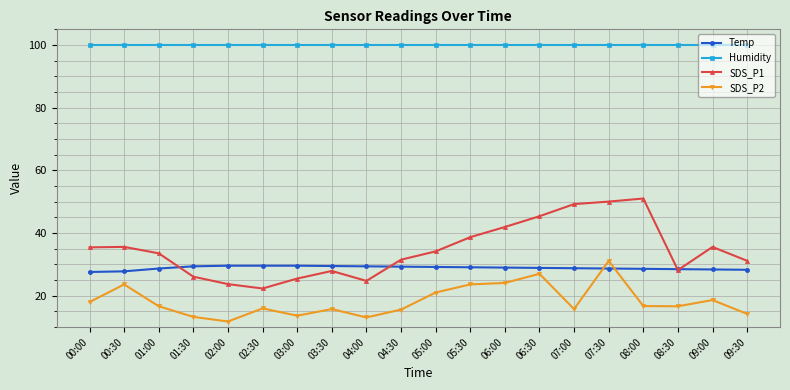

How many interior local valleys does the SDS_P1 series have?

3